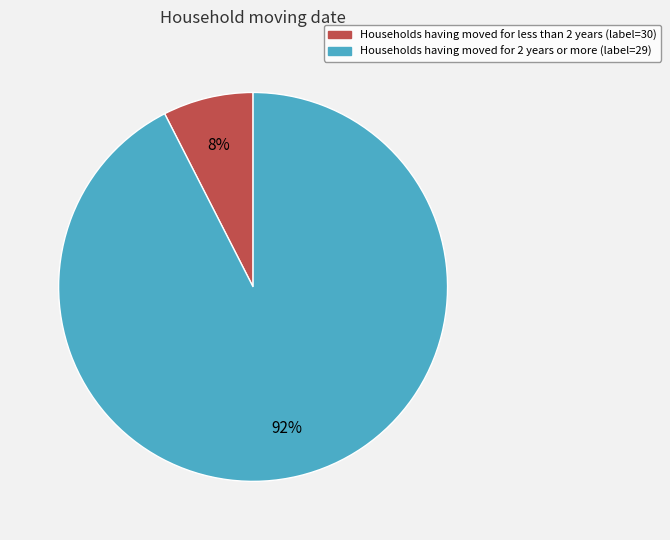

To the nearest percent, what is the average slice percentage?

50%